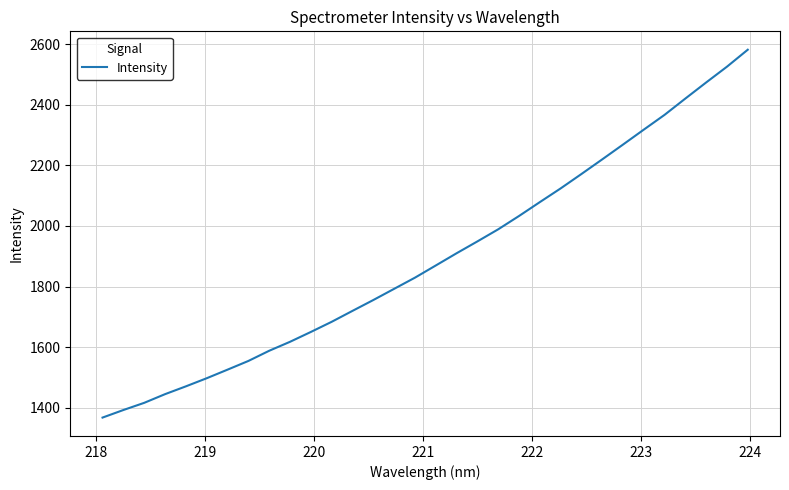

What is the difference between the maximum and minimum values?

1213.7